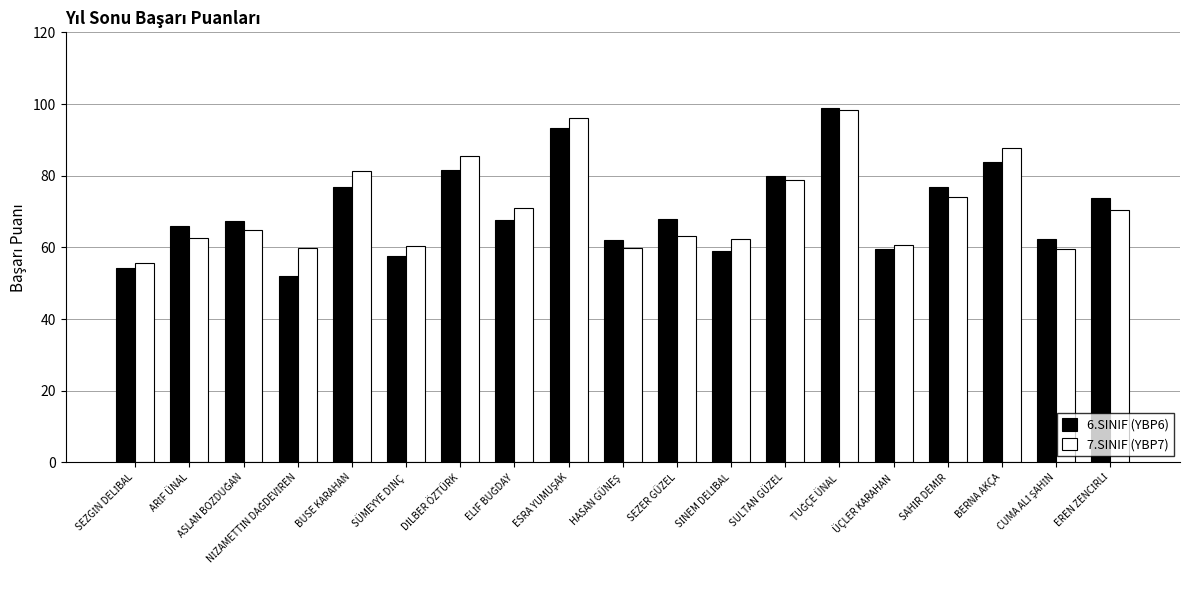

What is the smallest value displayed?

52.1